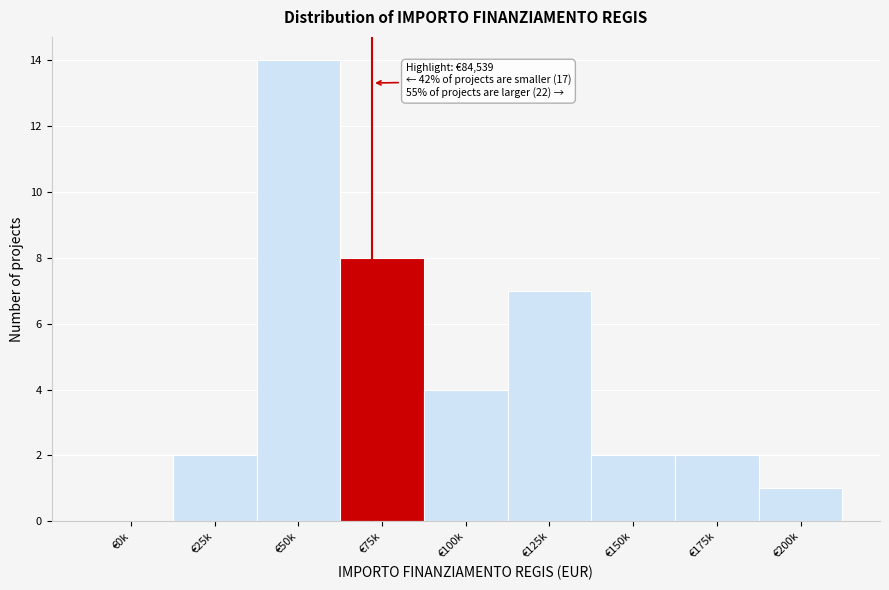

Reading right to left, transcribe all the data shown in this chart.

€200k=1	€175k=2	€150k=2	€125k=7	€100k=4	€75k=8	€50k=14	€25k=2	€0k=0